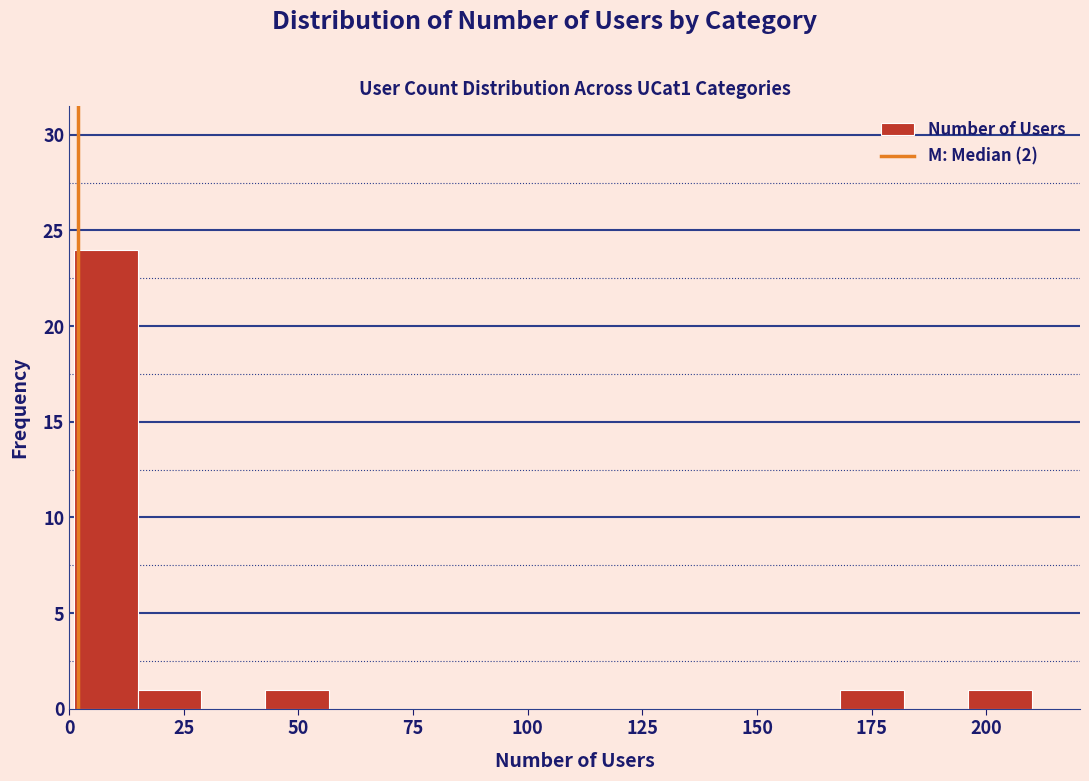

Around what value on the x-axis is the tallest bar? Give the approximate position of its centre, as read against the axis.

10